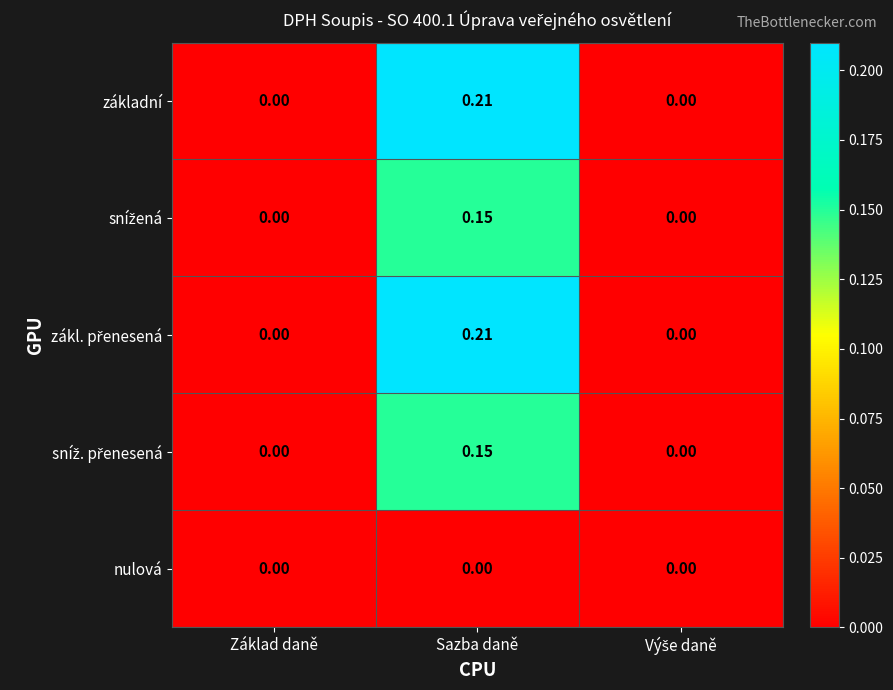

Which category has the highest value across all series?

Sazba daně